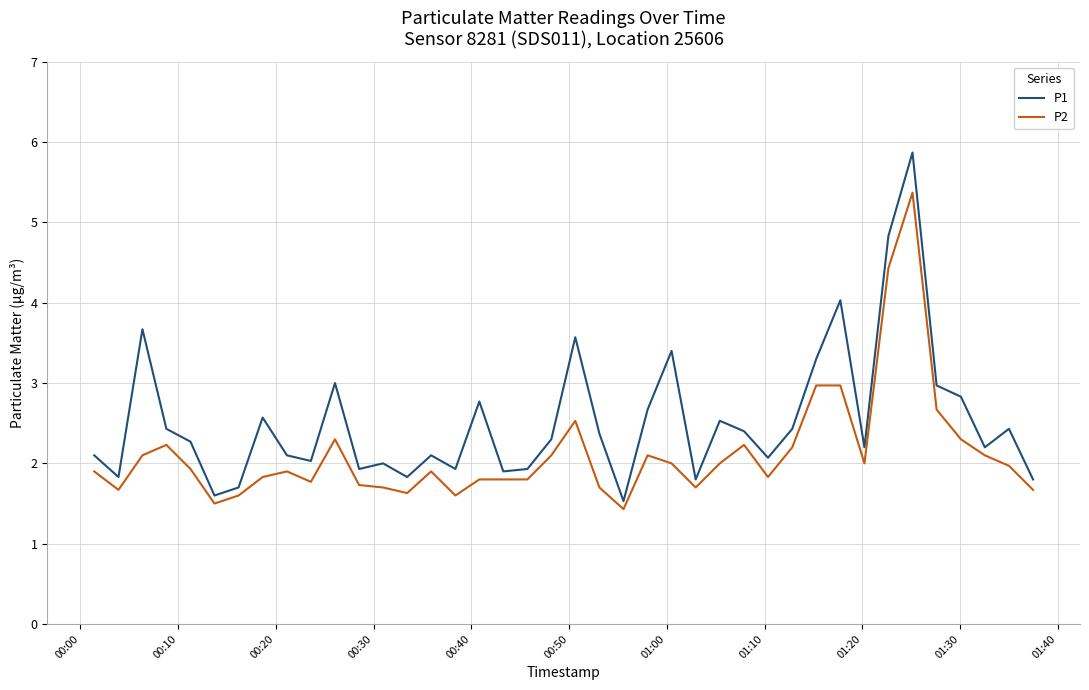

What is the average value of the P2 series?

2.1